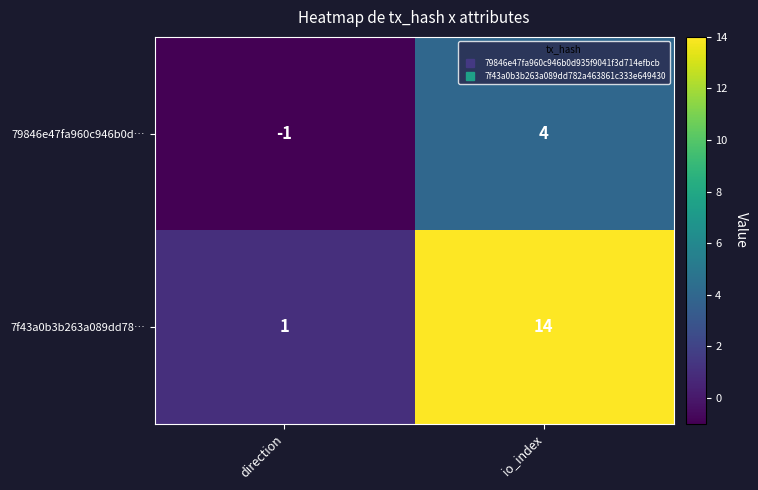

How many distinct data groups are displayed?

2